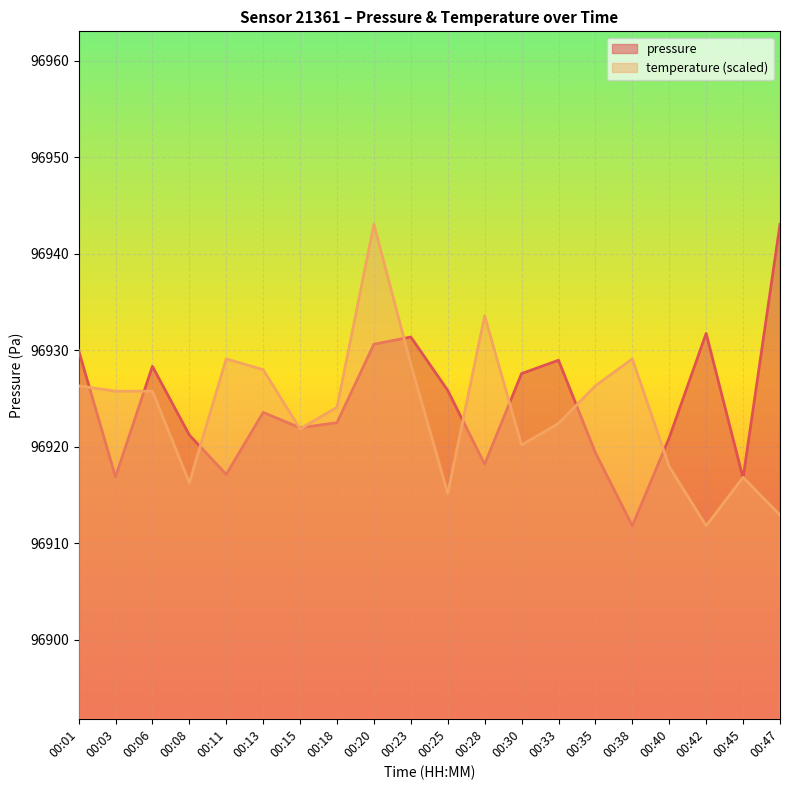

Between 00:47 and 00:45, which is larger?

00:47